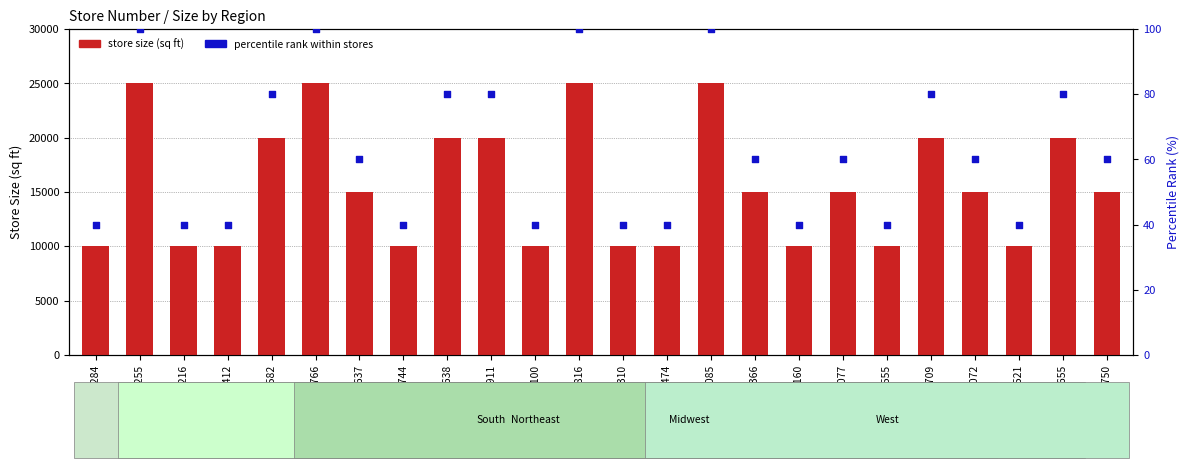

Which series reaches the maximum Y coordinate?

Store Size (sq ft)